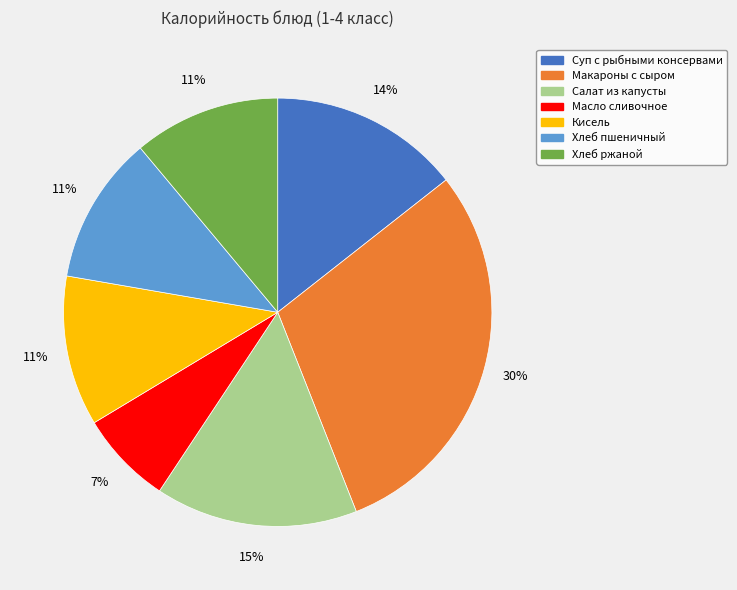

Is there a majority slice in this chart?

No